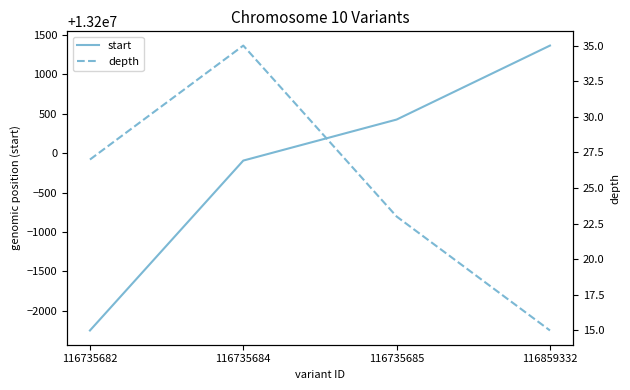

Between 116735684 and 116735685, which series saw the biggest shift?

start